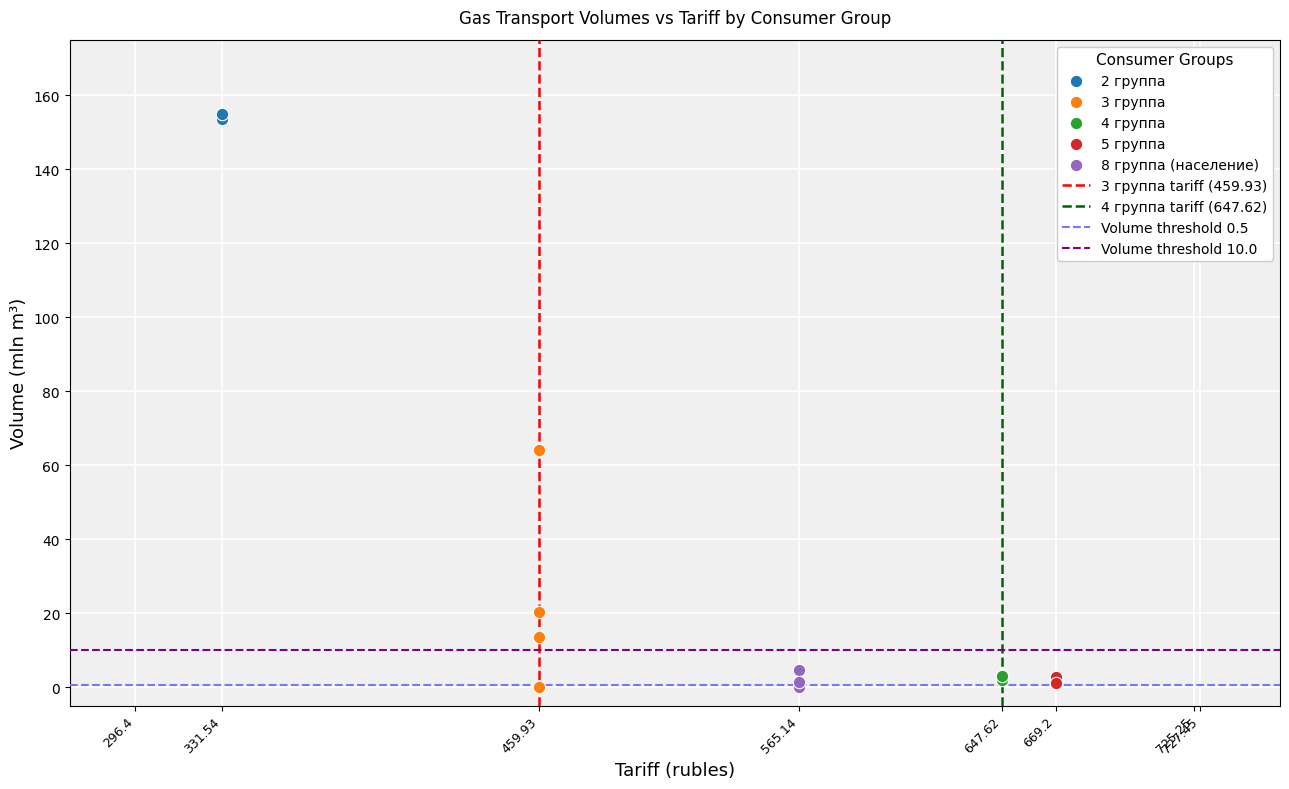

Which series contains the highest Y value?

2 группа